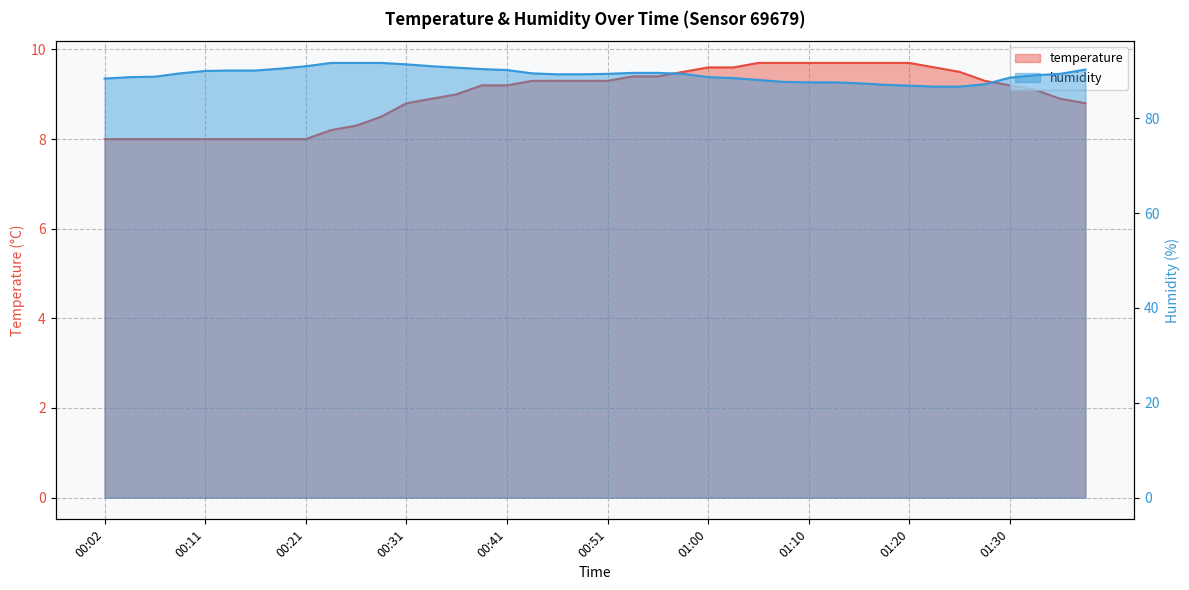

List the series in order of their overall mean, lowest first.

temperature, humidity